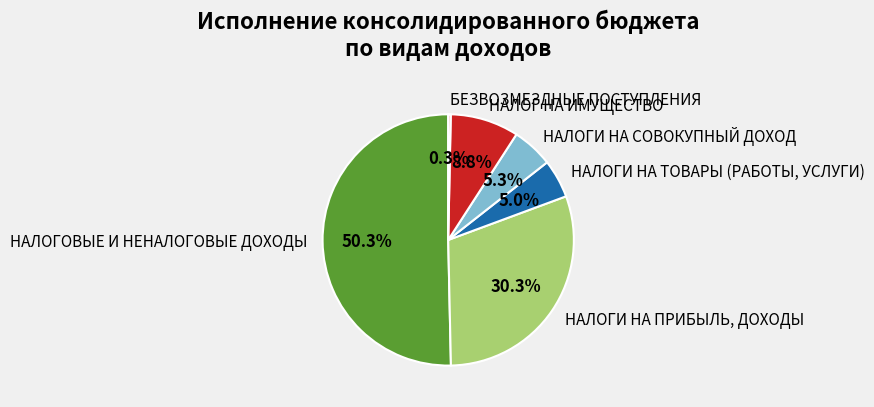

What percentage do НАЛОГИ НА ПРИБЫЛЬ, ДОХОДЫ and БЕЗВОЗМЕЗДНЫЕ ПОСТУПЛЕНИЯ together represent?

30.6%